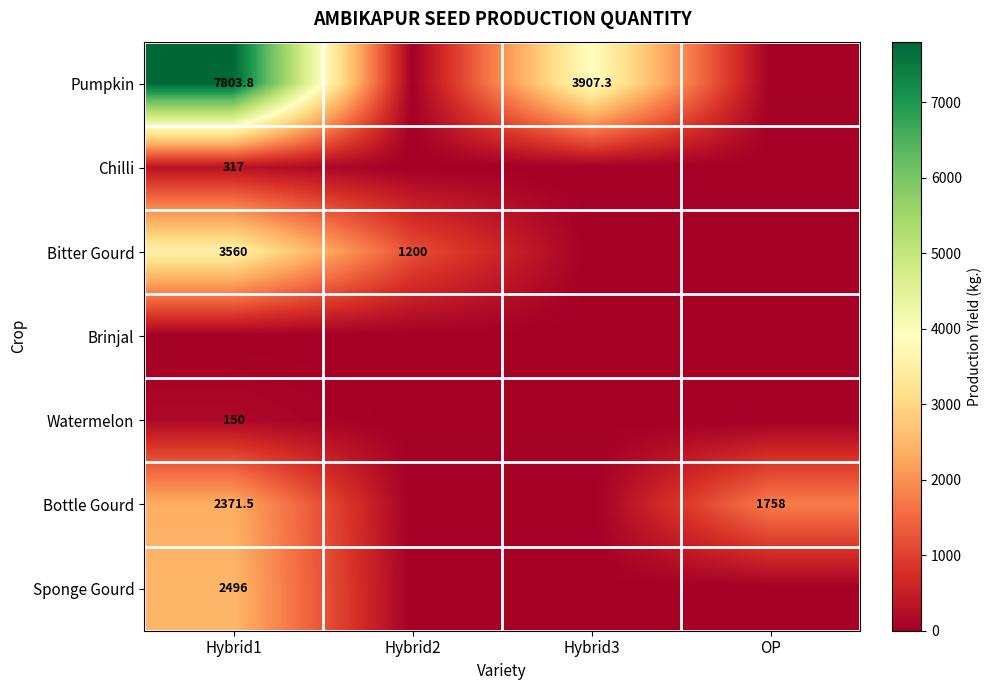

The value of Bitter Gourd at Hybrid1 is 5458.7. True or false?

False